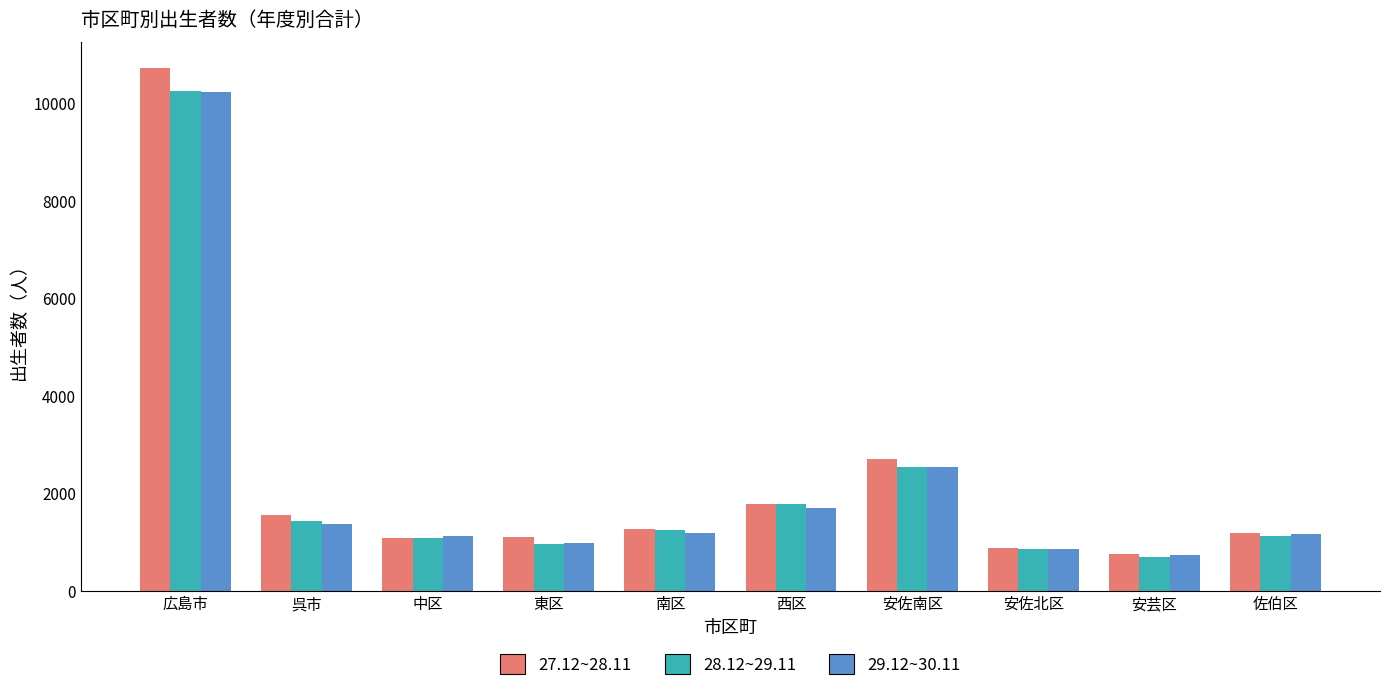

How many groups of bars are there?

10